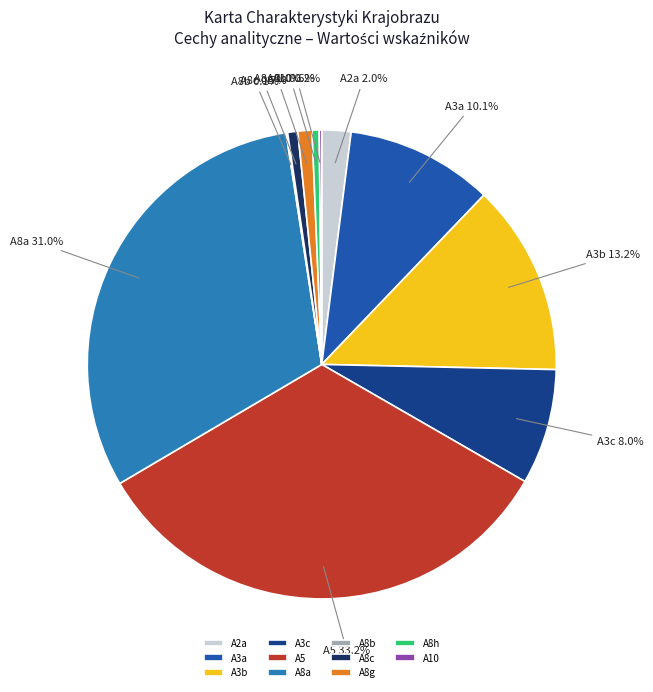

How much of the chart is everything except A3a?

89.9%